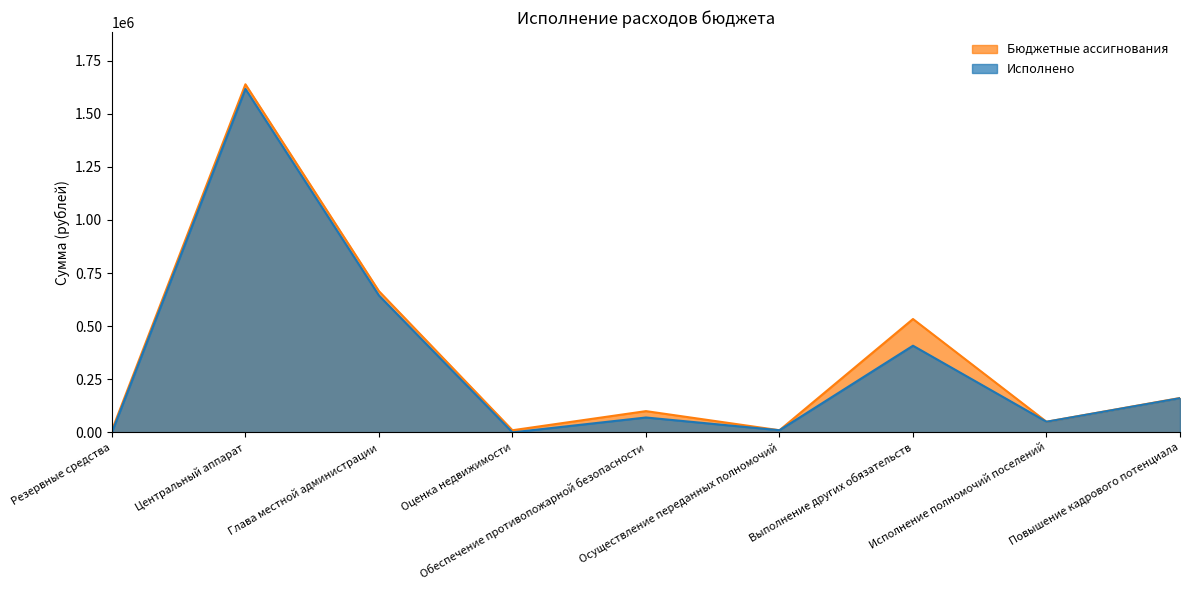

Where is the first local minimum for Бюджетные ассигнования?

Оценка недвижимости